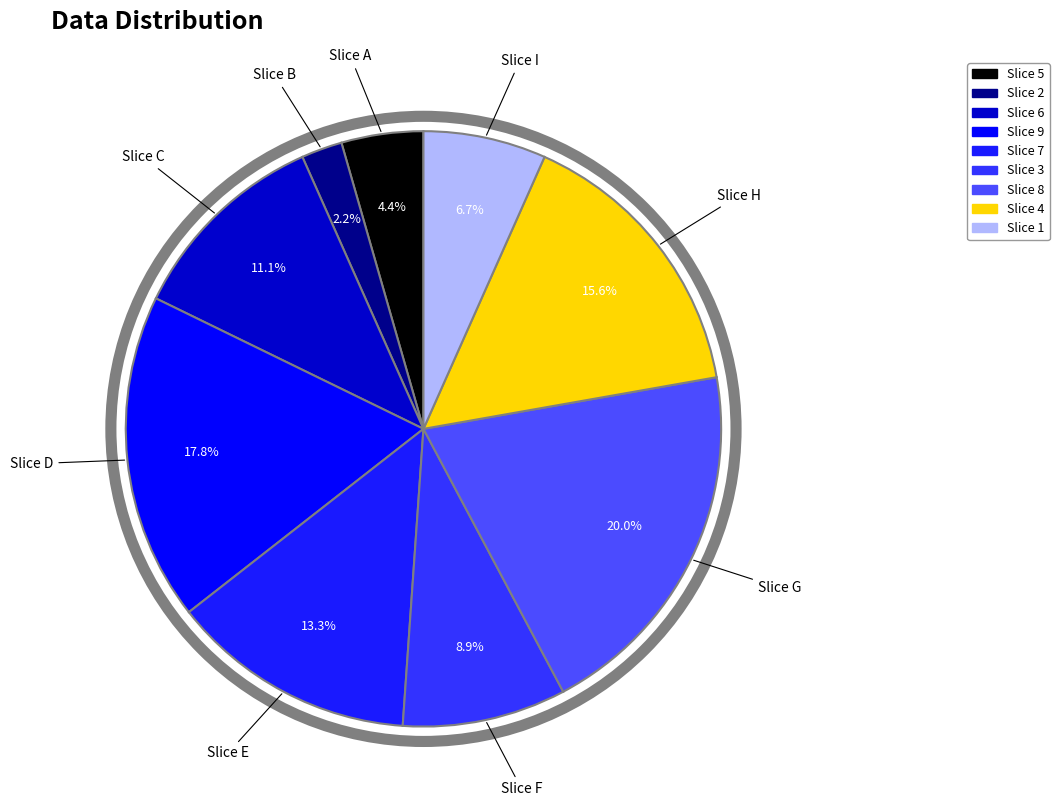

Rank the categories by value from highest to lowest.

Slice G, Slice D, Slice H, Slice E, Slice C, Slice F, Slice I, Slice A, Slice B